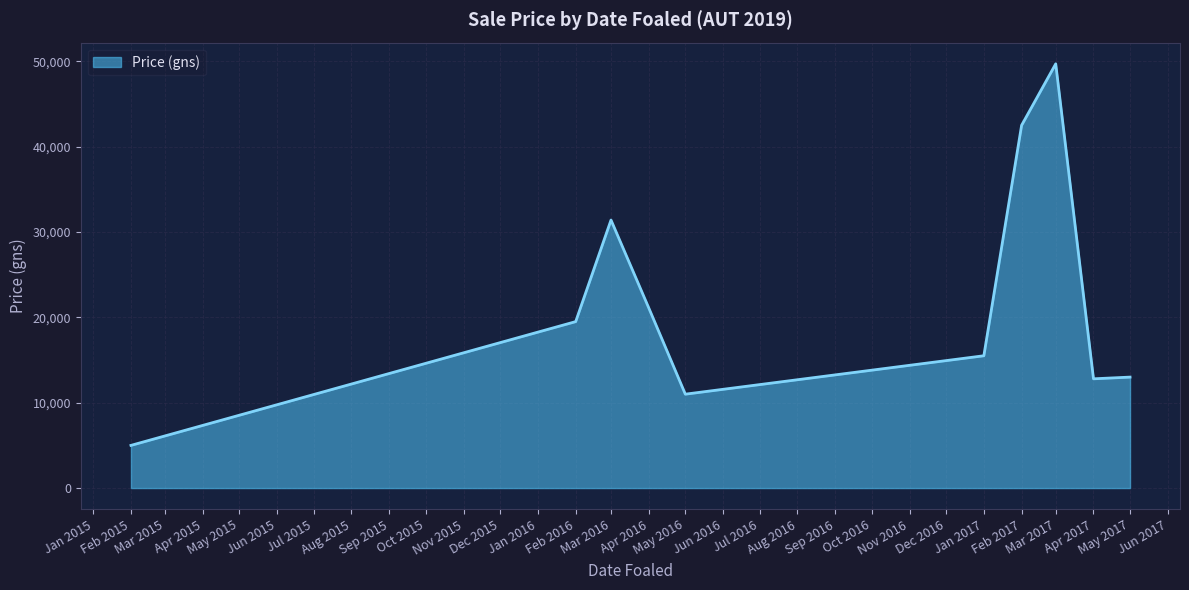

What is the greatest value displayed?

49700